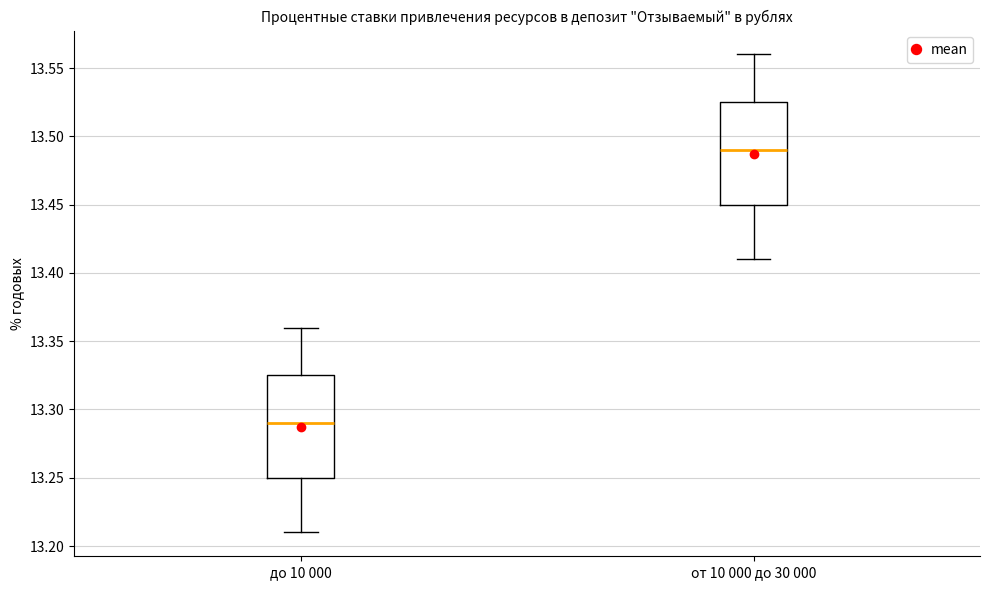

Where does the upper whisker of the box for до 10 000 end on the y-axis? The values are not printed on the chart, so give them approximately, as read against the axis.

13.360